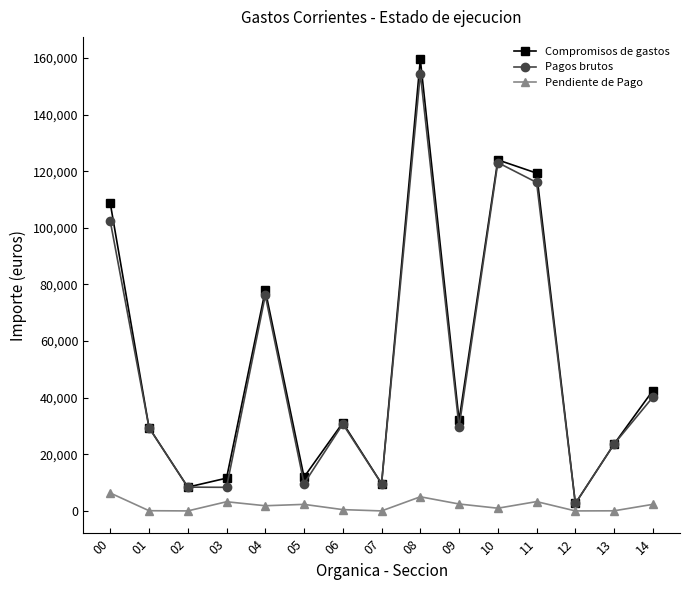

True or false: Pagos brutos and Pendiente de Pago cross at least once.

False